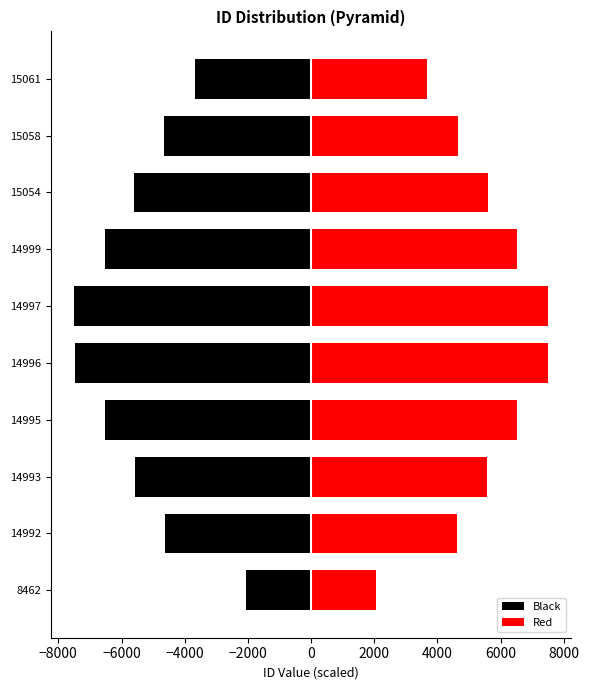

How many bars are there in total?

20